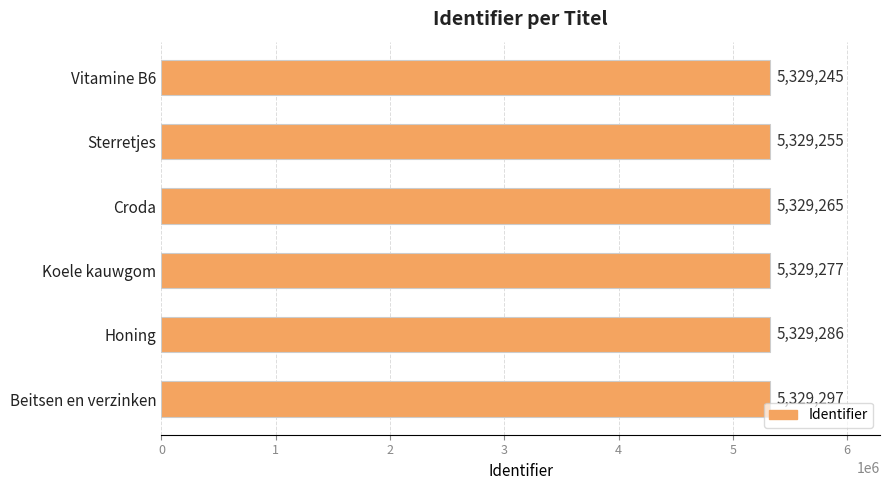

How many categories are shown in the chart?

6